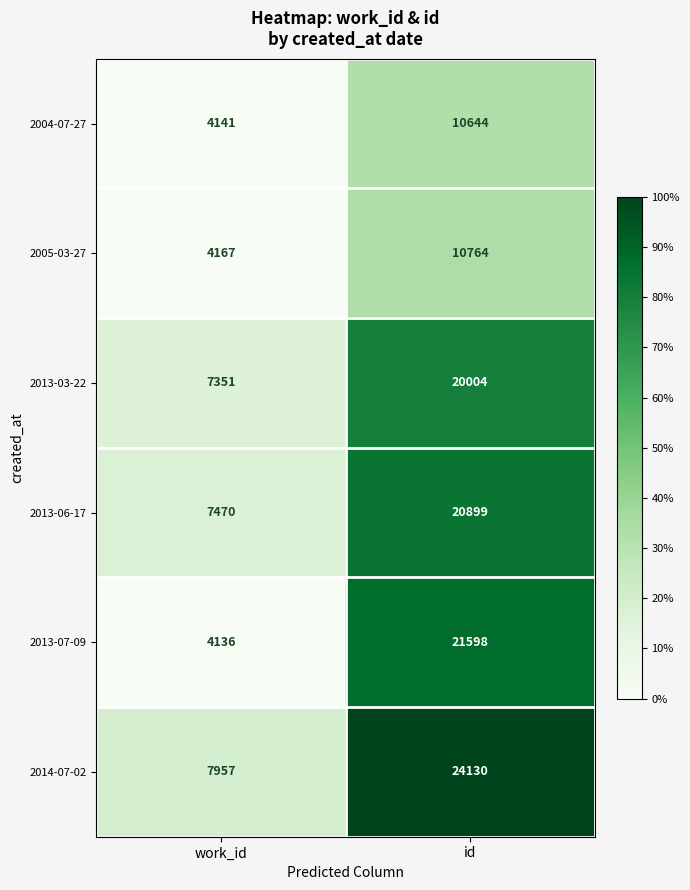

Reading left to right, transcribe all the data shown in this chart.

2004-07-27: work_id=4141	id=10644
2005-03-27: work_id=4167	id=10764
2013-03-22: work_id=7351	id=20004
2013-06-17: work_id=7470	id=20899
2013-07-09: work_id=4136	id=21598
2014-07-02: work_id=7957	id=24130